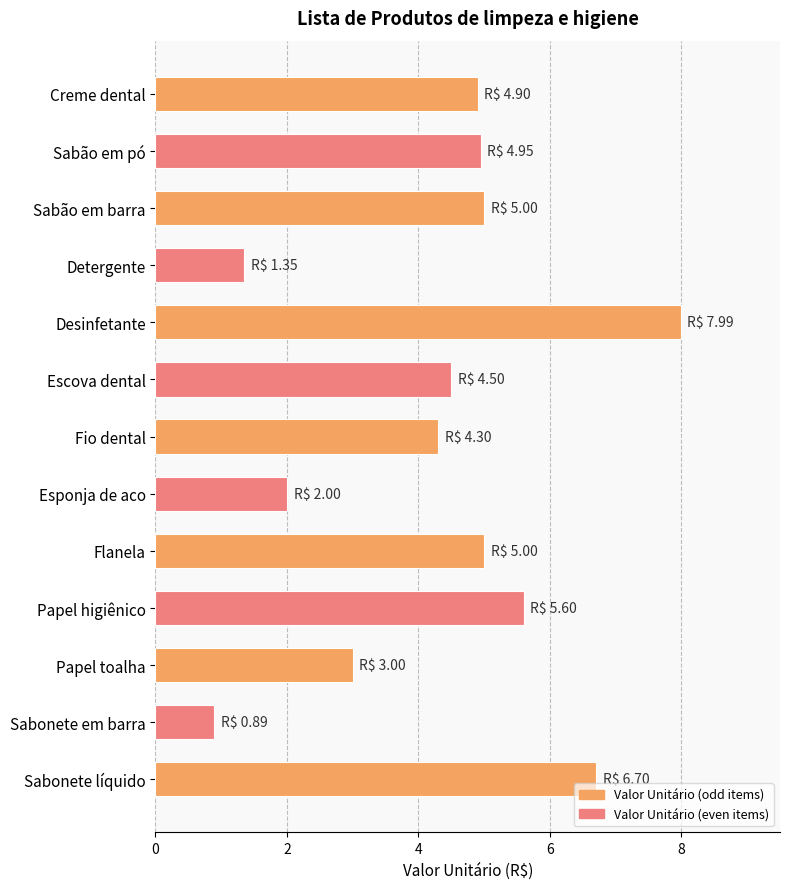

Which label corresponds to the smallest value in the chart?

Sabonete em barra